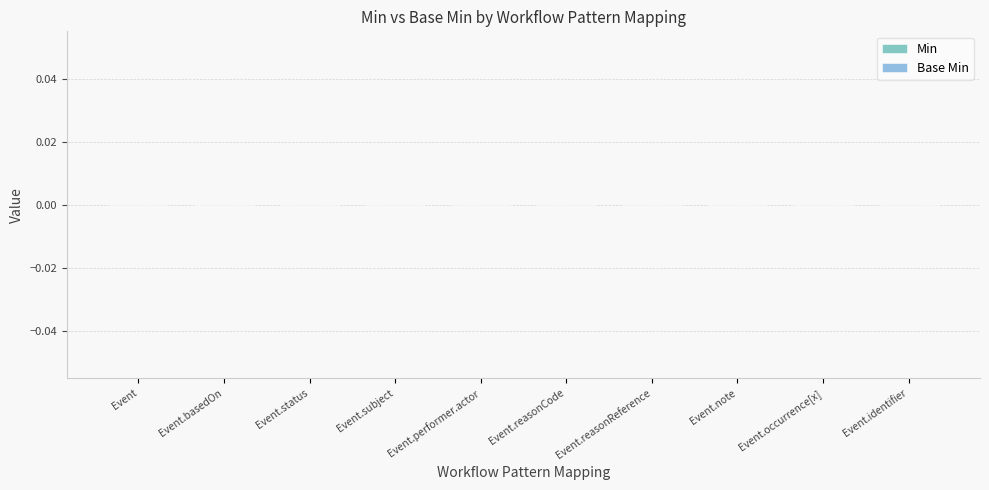

Where is Base Min nearest to the value 0?

Event